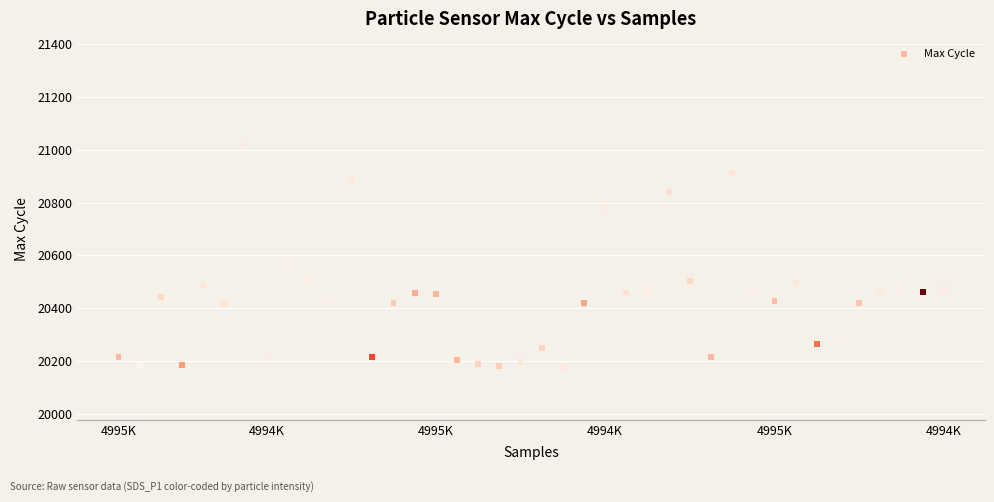

What Y value in the scatter plot is closest to 20599?

20565